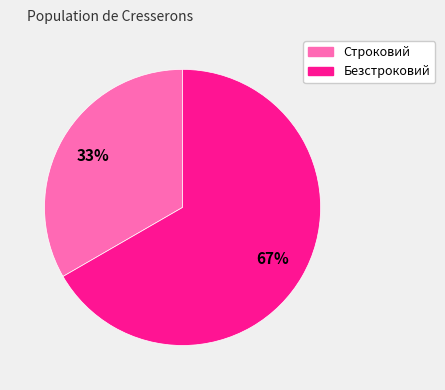

Do Безстроковий and Строковий together represent more than half of the pie?

Yes